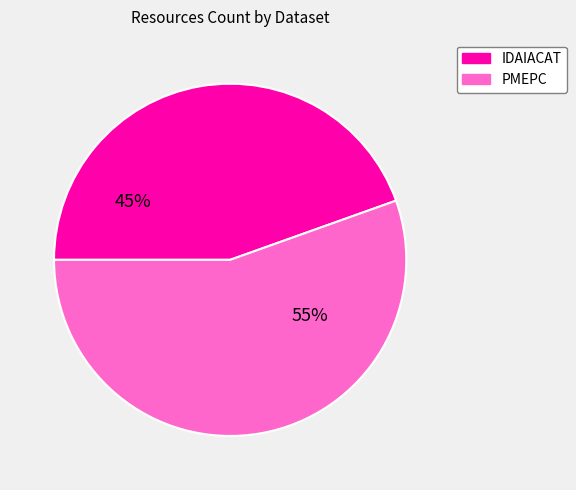

Is it true that 60701a67454ae32700d6977c is 31% of the pie?

False